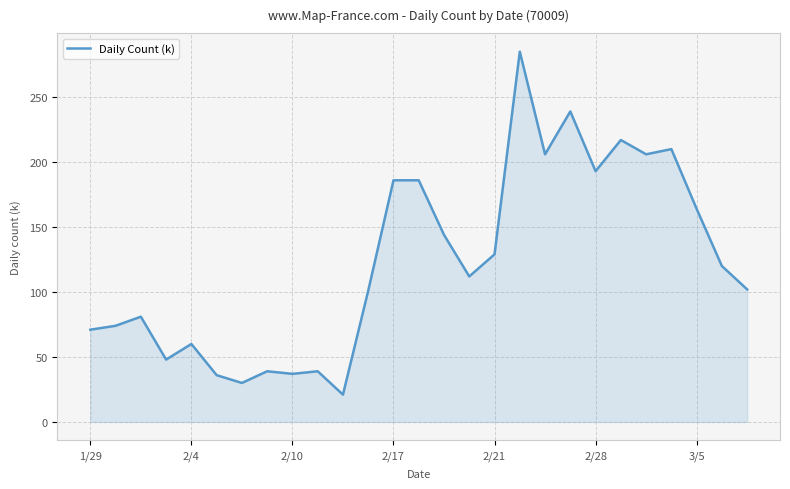

What is the minimum value shown in the chart?

21